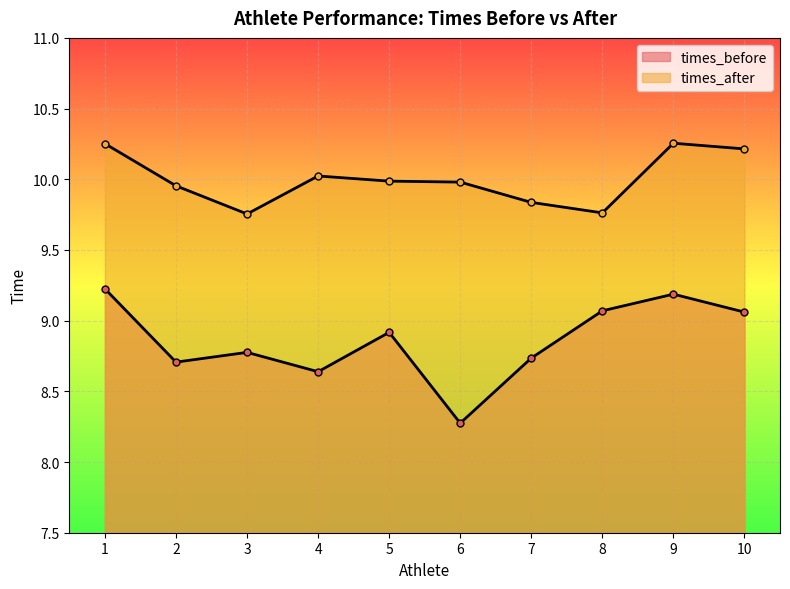

True or false: times_before has more than 2 points higher than both neighbors.

True